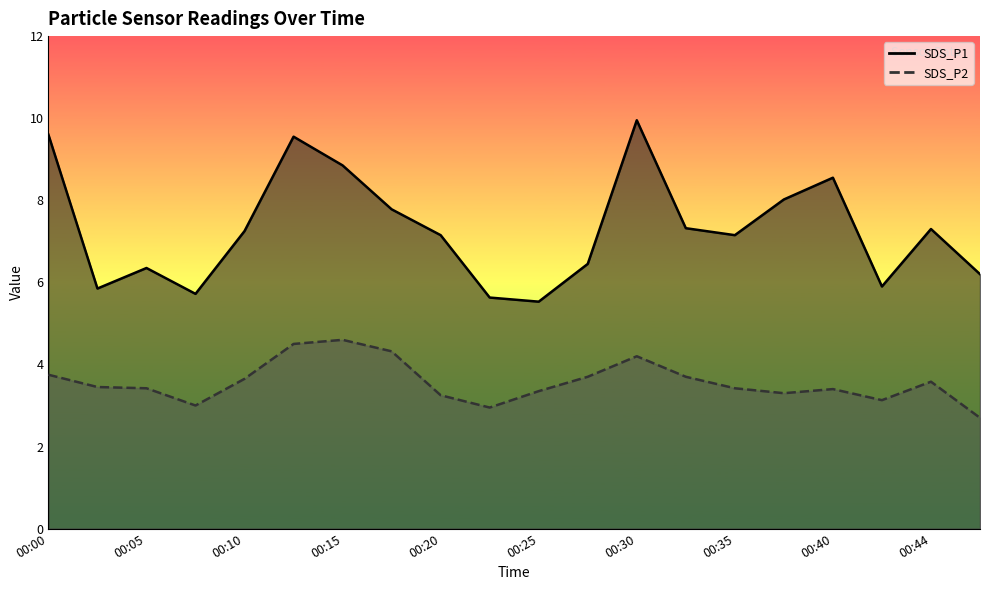

List the labels in order of SDS_P2 value, smallest first.

00:47, 00:22, 00:08, 00:42, 00:20, 00:37, 00:25, 00:40, 00:05, 00:35, 00:03, 00:44, 00:10, 00:27, 00:32, 00:00, 00:30, 00:18, 00:13, 00:15